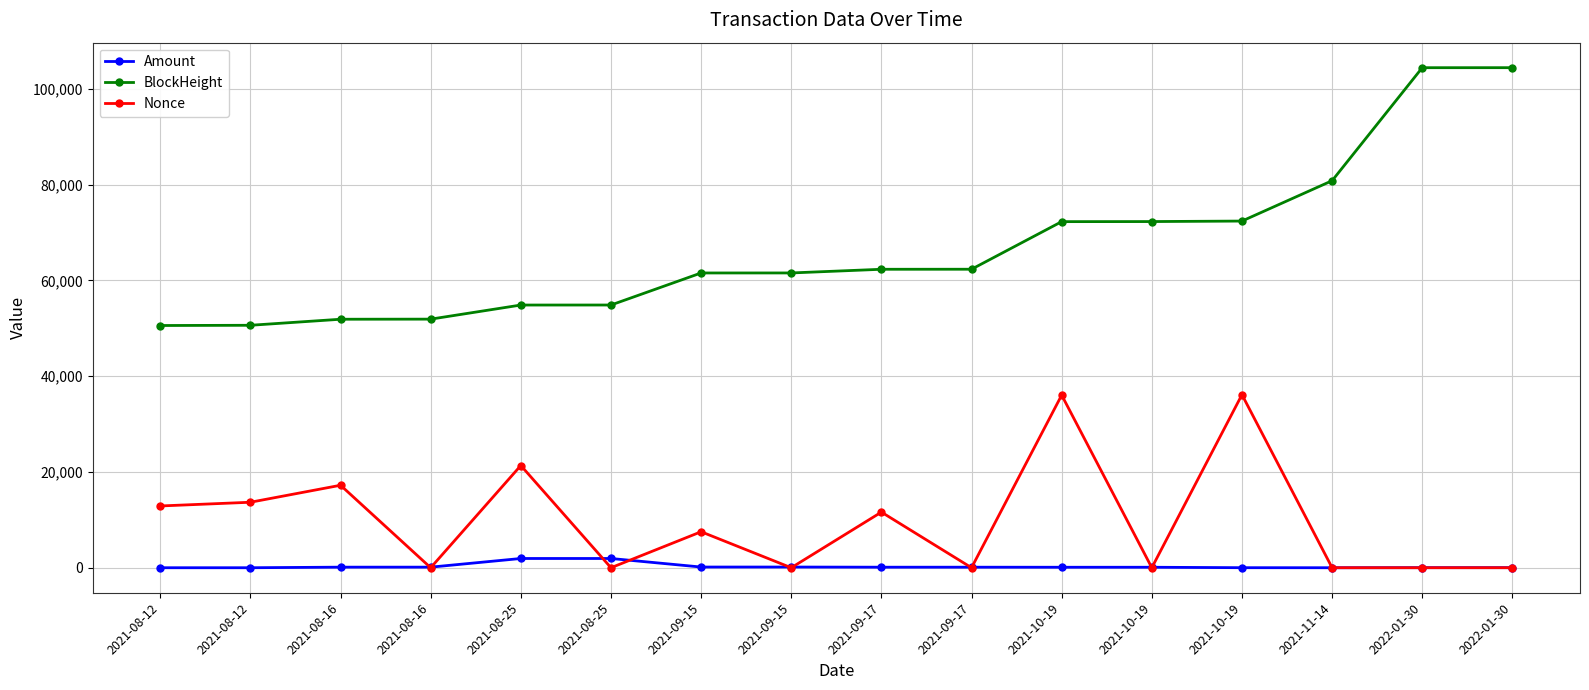

Which series has the largest total across all categories?

BlockHeight